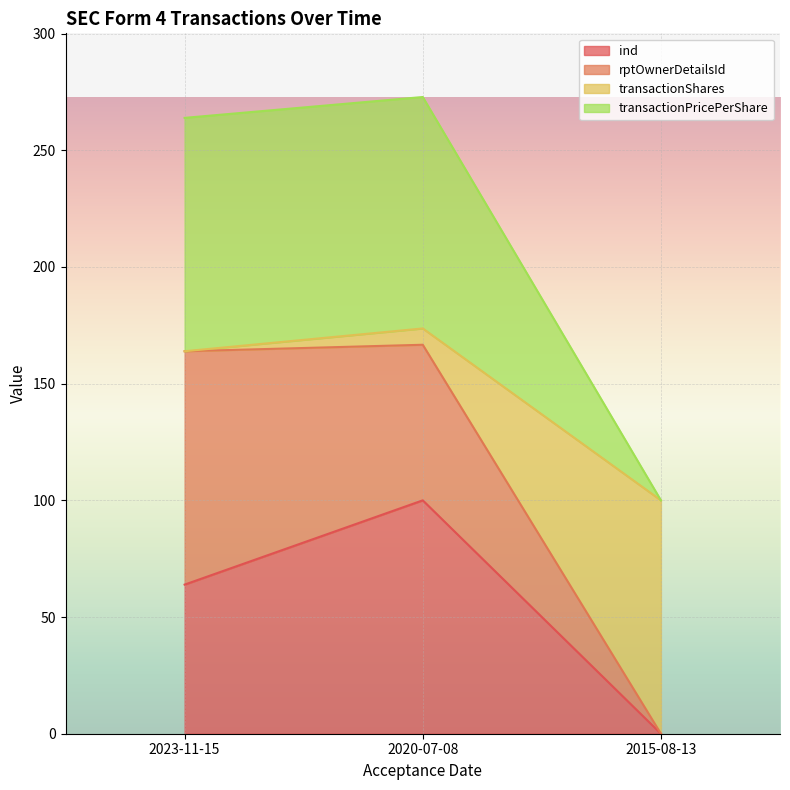

Which category has the highest value in the ind series?

2020-07-08